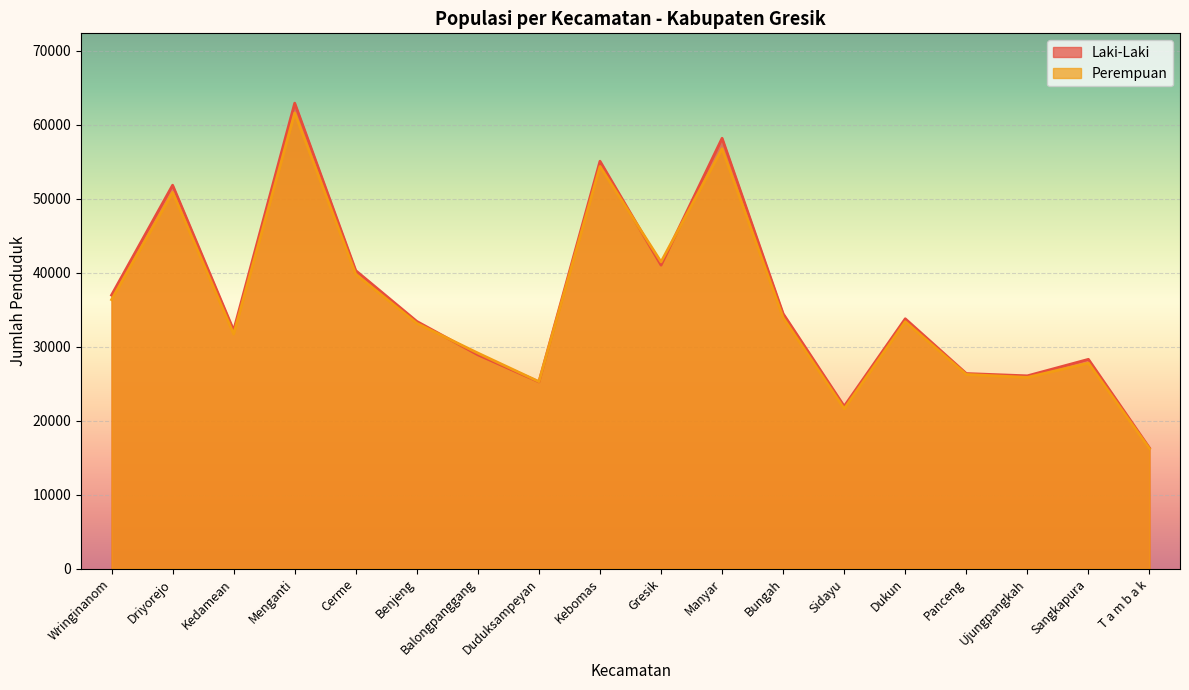

Rank the series by their maximum value, from highest to lowest.

Laki-Laki, Perempuan